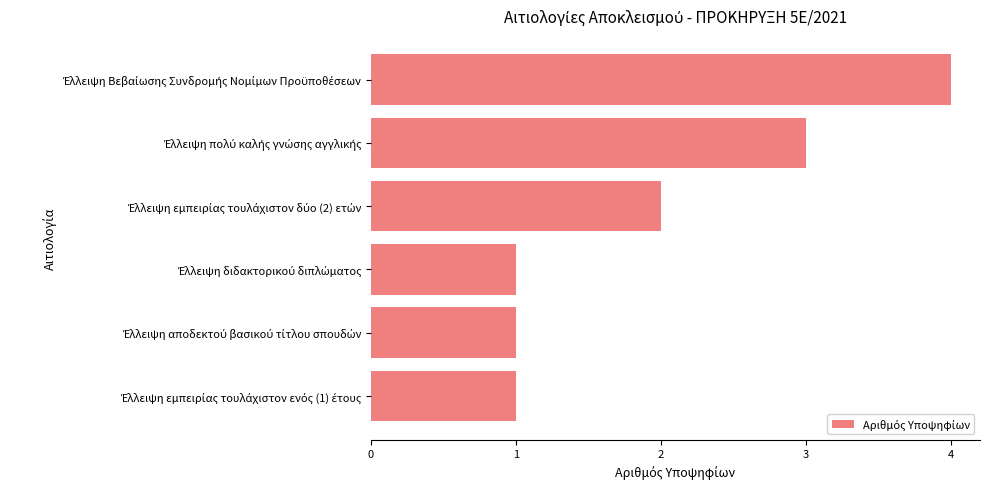

What is the greatest value displayed?

4